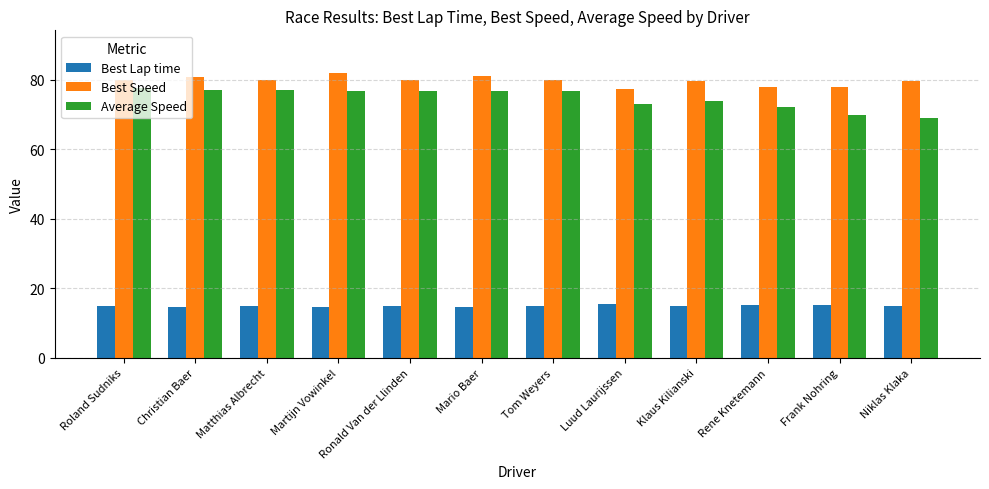

What is the average value of the Best Speed series?

79.7